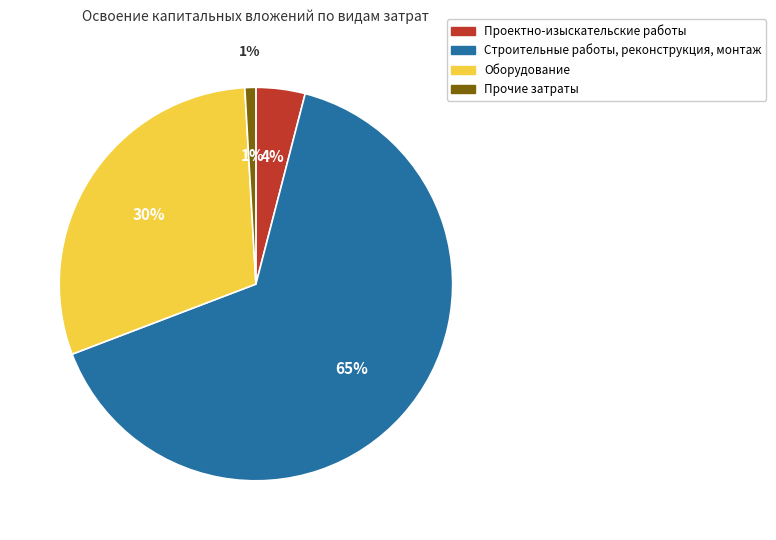

What percentage is the Проектно-изыскательские работы slice, to the nearest percent?

4%